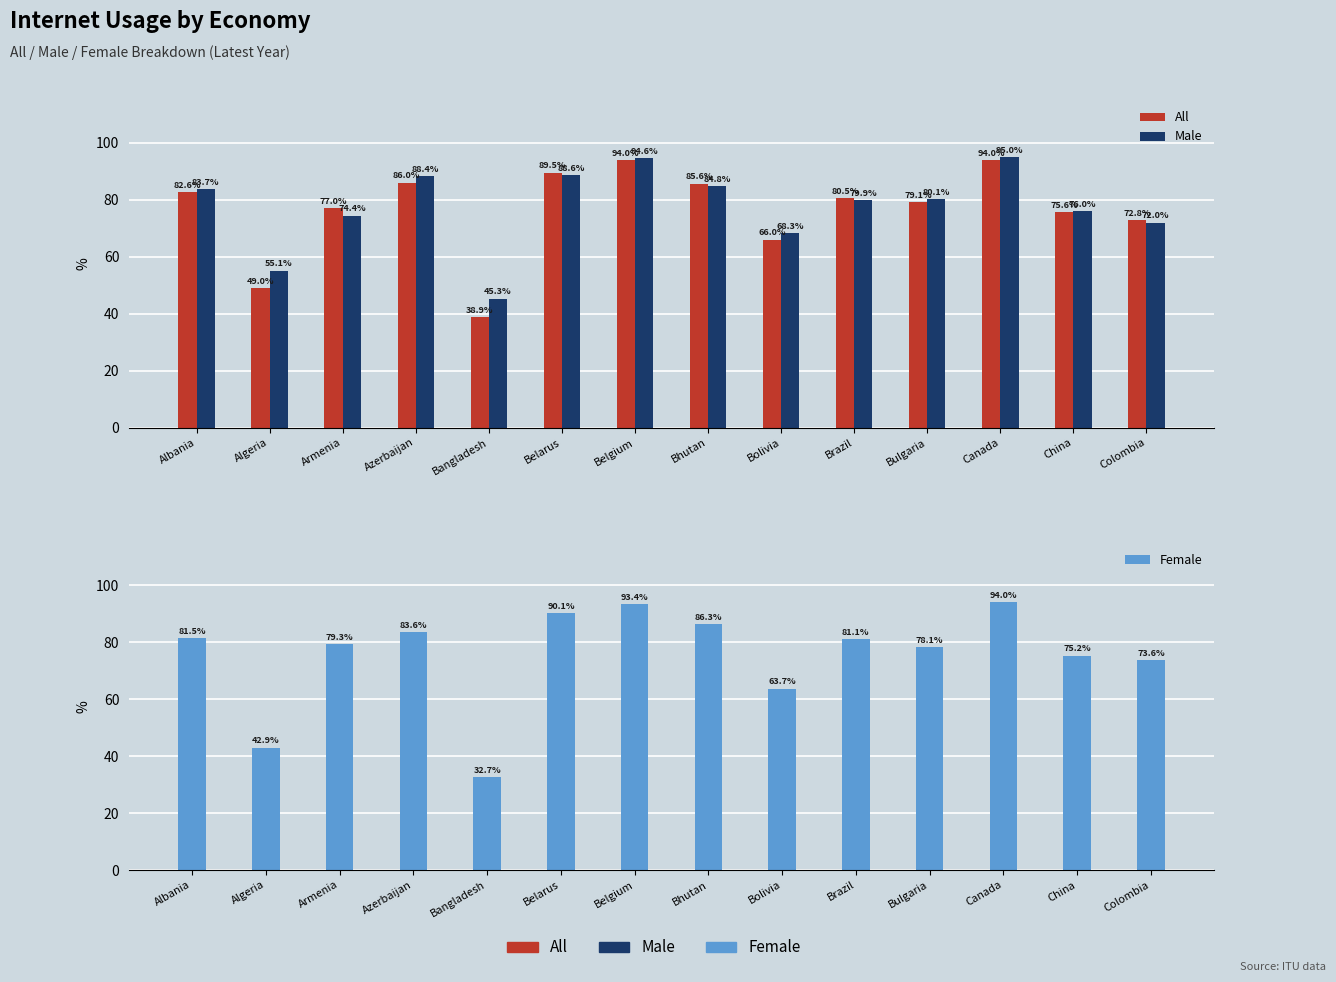

Which series has the largest range (max minus min)?

Female